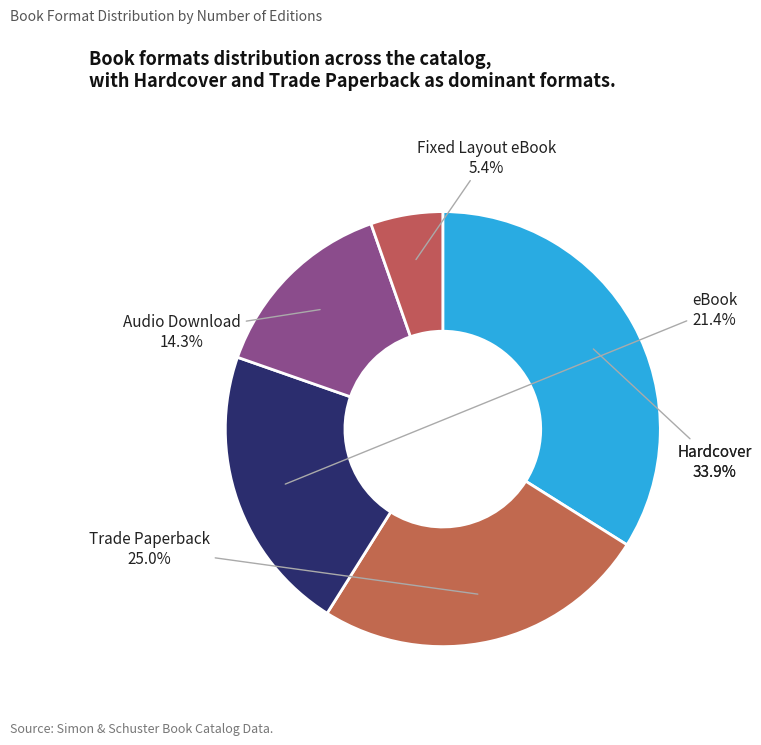

To the nearest percent, what portion does Trade Paperback represent?

25%